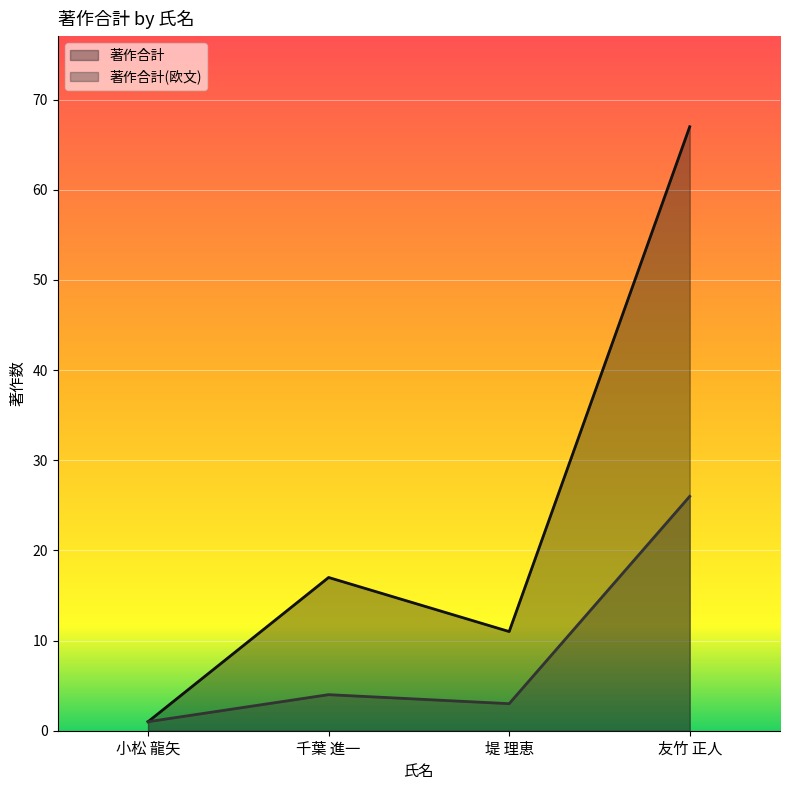

Reading left to right, what are all the values shown in this chart?

著作合計: 小松 龍矢=1	千葉 進一=17	堤 理恵=11	友竹 正人=67
著作合計(欧文): 小松 龍矢=1	千葉 進一=4	堤 理恵=3	友竹 正人=26